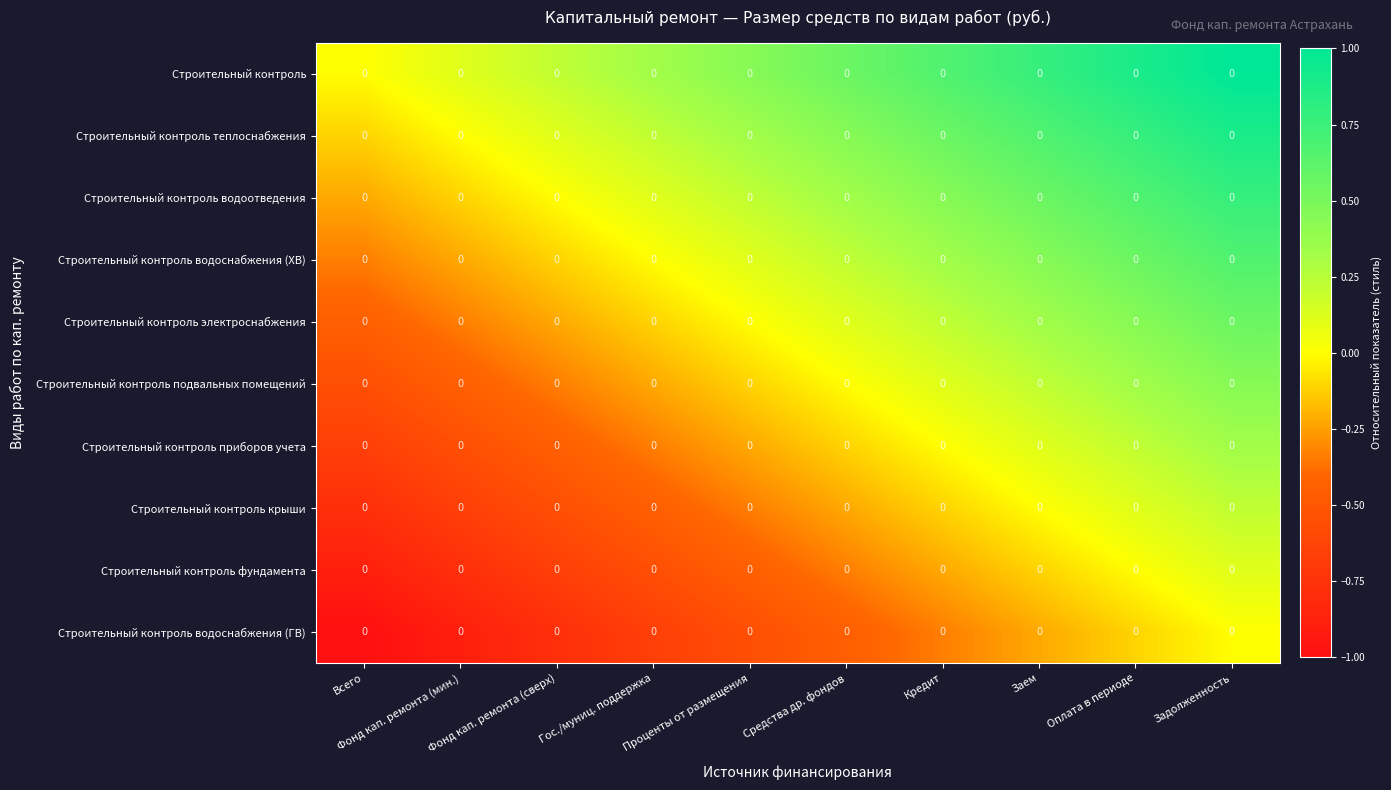

Is it true that Строительный контроль крыши equals 0.1 at Оплата в периоде?

False